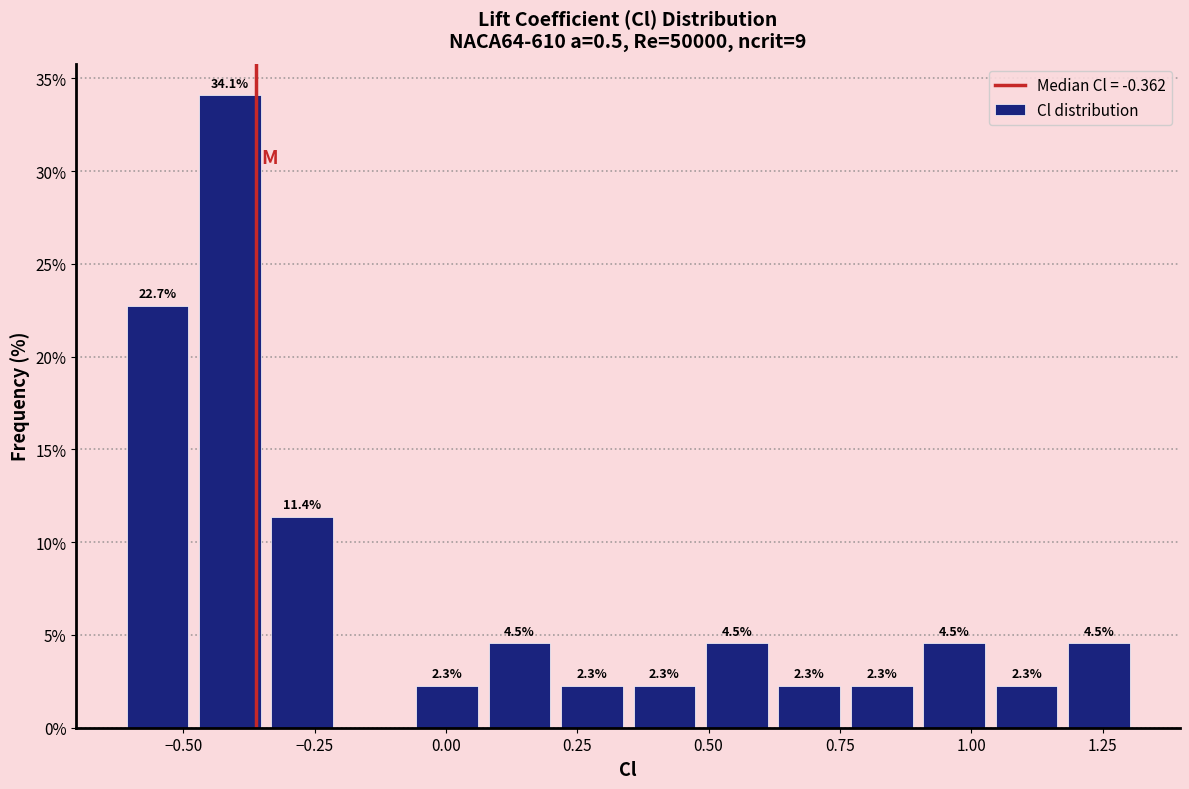

Read against the x-axis, roughly where is the centre of the tallest bar?

-0.40